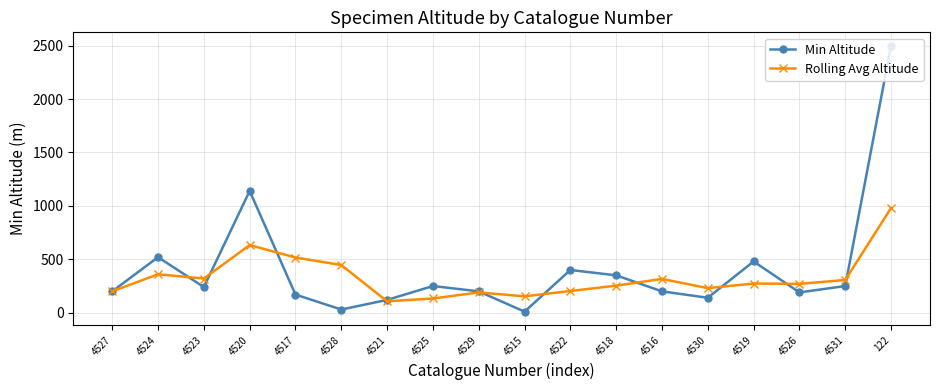

What are all the series names shown in the legend?

Min Altitude, Rolling Avg Altitude